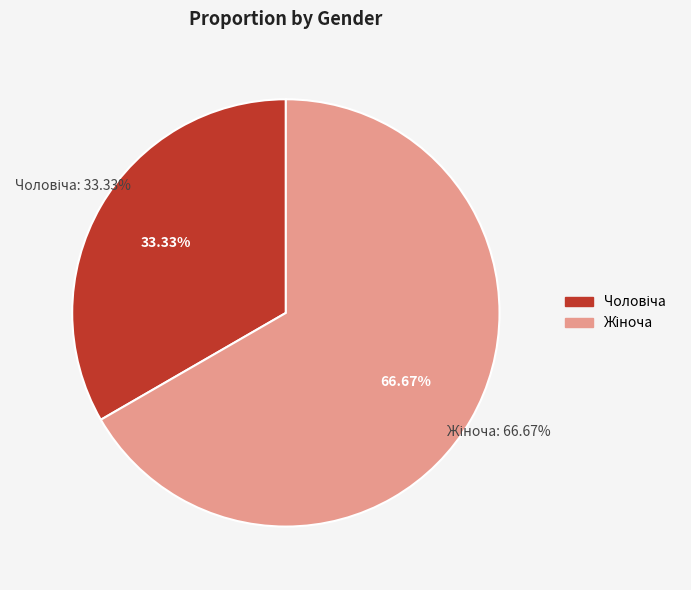

Do Жіноча and Чоловіча together represent more than half of the pie?

Yes